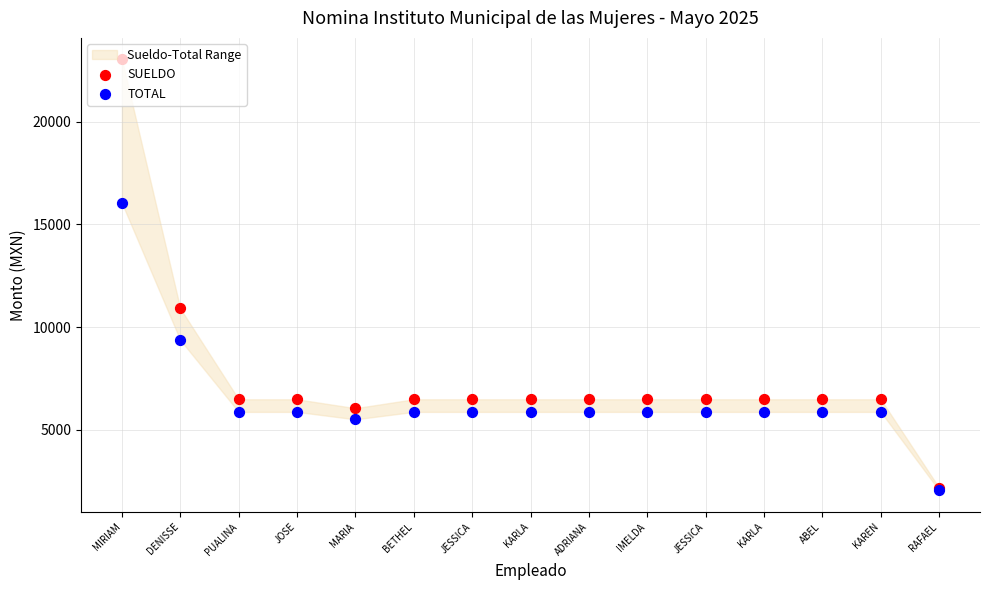

Which series contains the highest Y value?

SUELDO